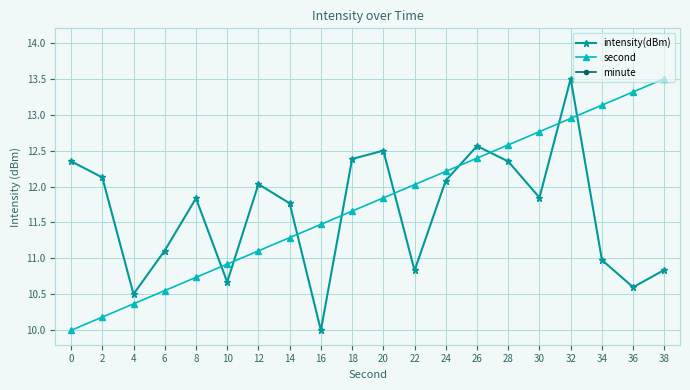

The value of second at 32 is 22.5. True or false?

False